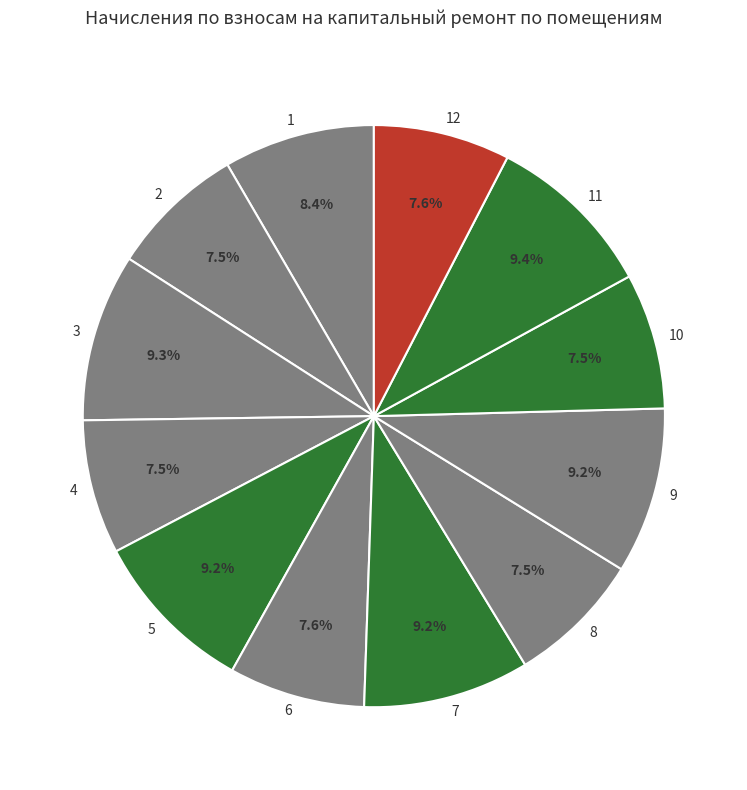

To the nearest percent, what is the difference between the 4 and 7 slice percentages?

2%